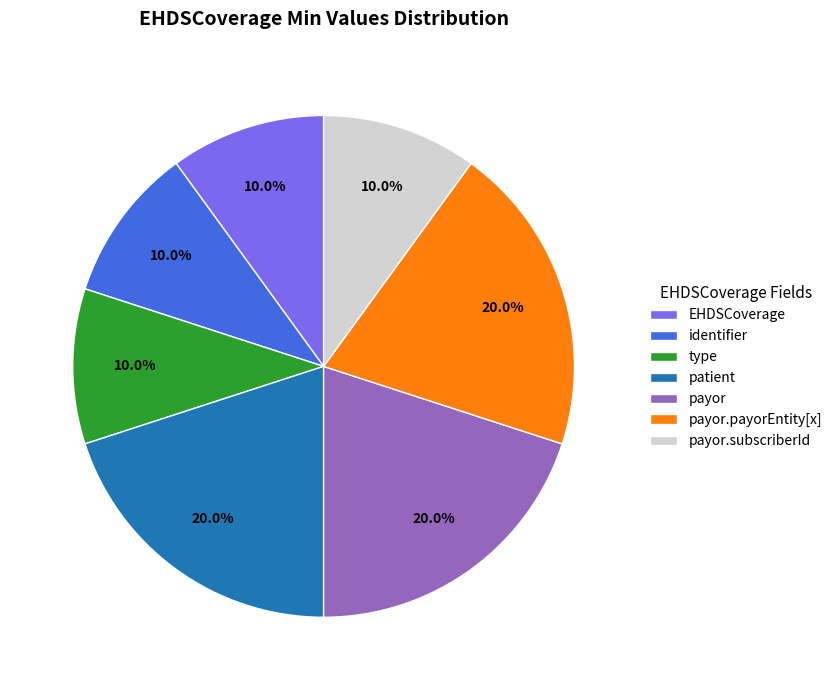

Is type the majority of the pie?

No